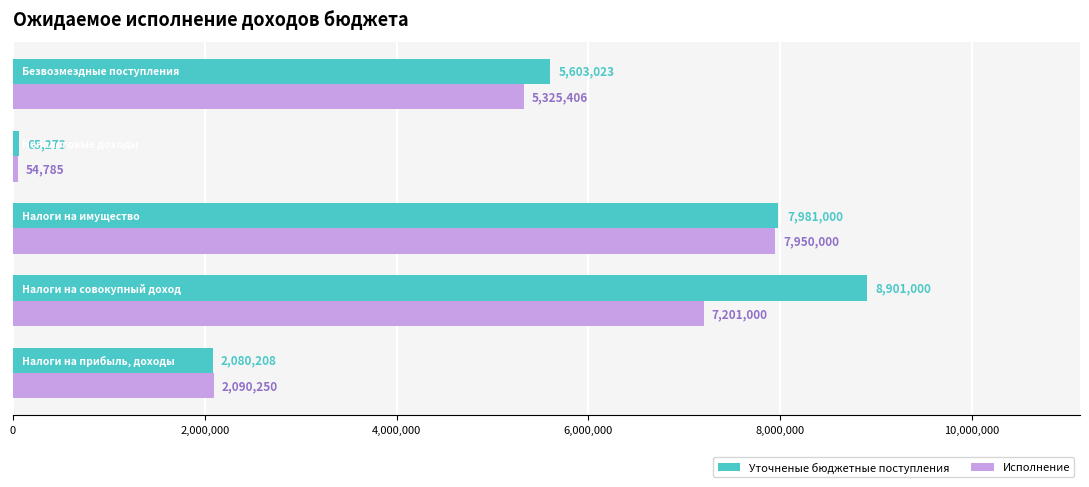

What is the maximum value shown in the chart?

8901000.0